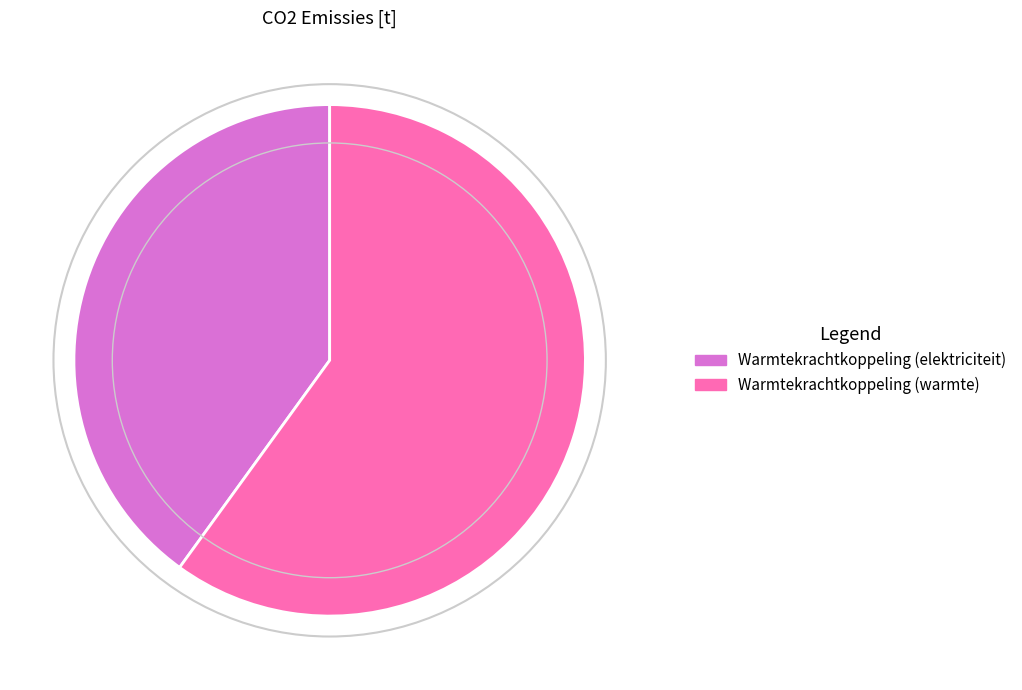

Is it true that Warmtekrachtkoppeling (warmte) is 60% of the pie?

True